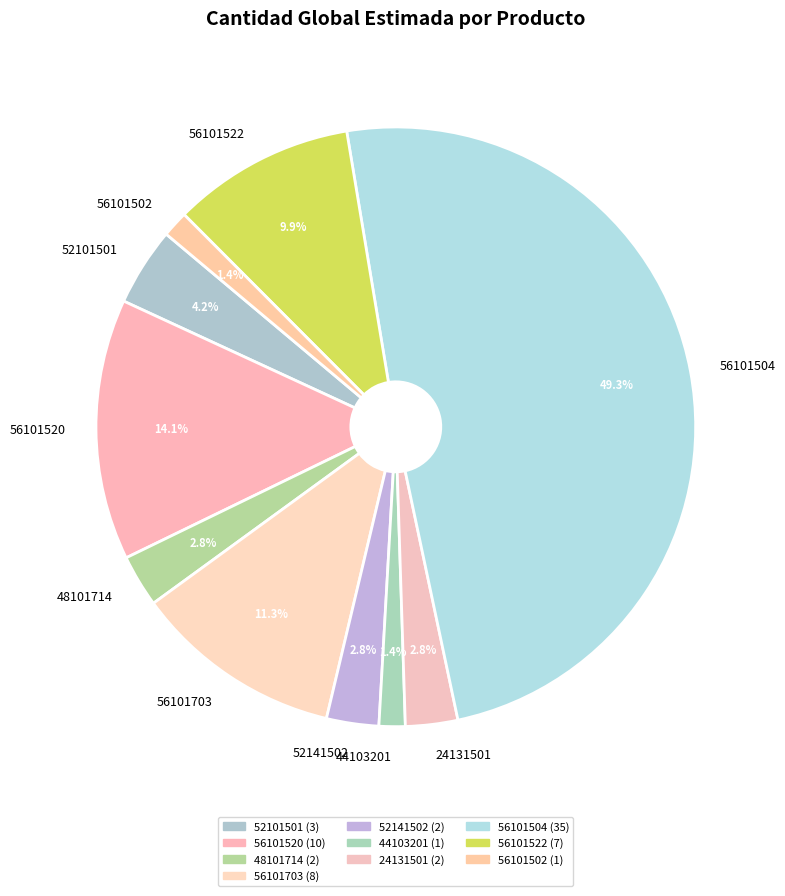

How many slices are in this pie chart?

10